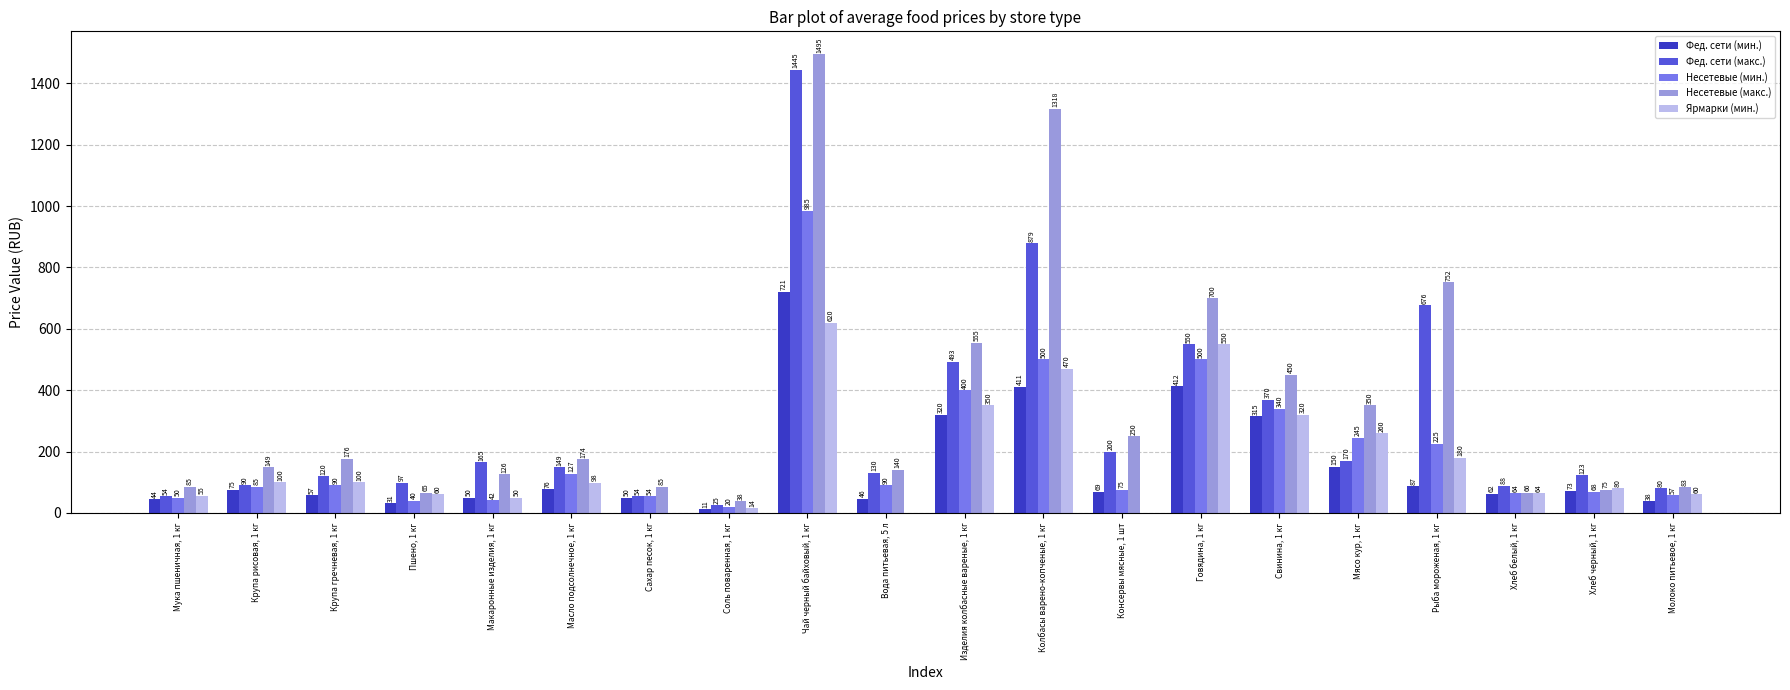

What is the highest value of the Фед. сети (мин.) series?

720.9